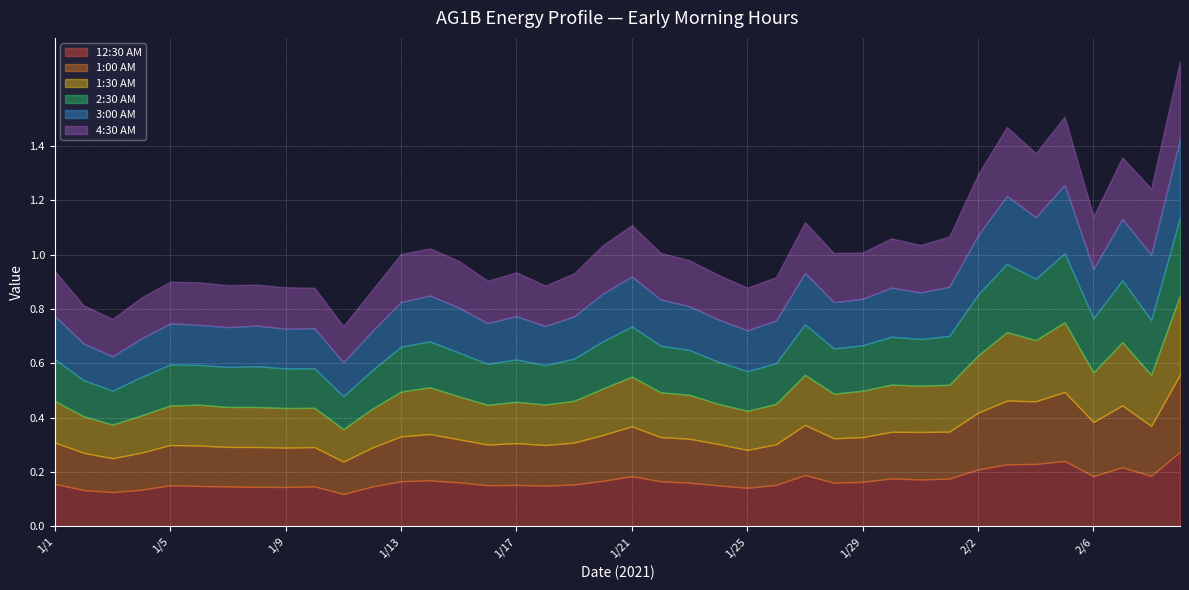

In 1:30 AM, how many points are lower than both neighbors (excluding endpoints)?

11